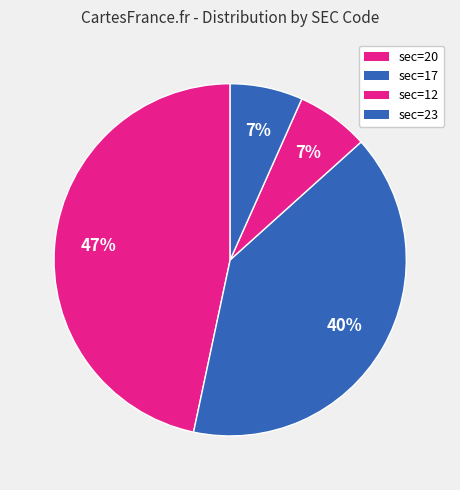

Count the number of slices in the pie.

4